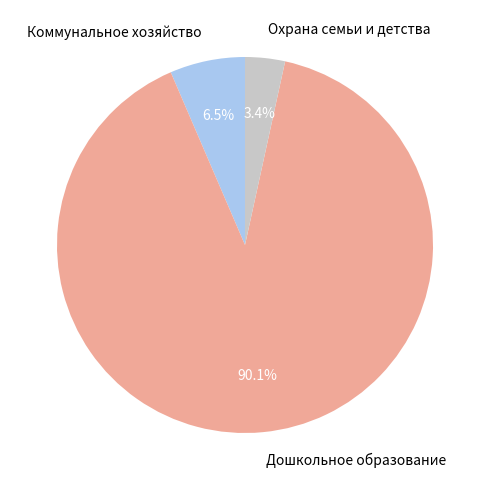

To the nearest percent, what portion does Дошкольное образование represent?

90%